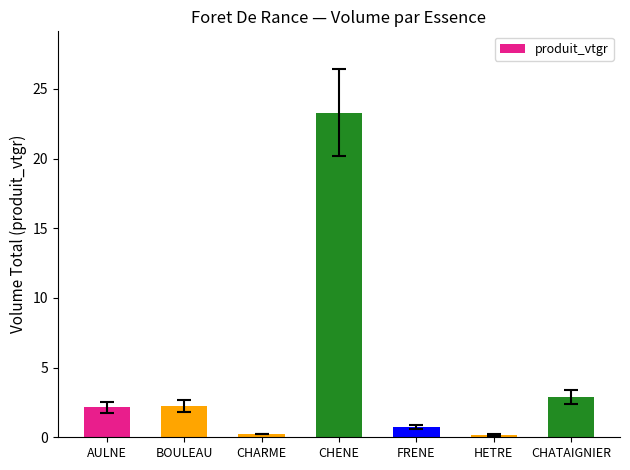

True or false: the data shows 2.2 at BOULEAU.

True